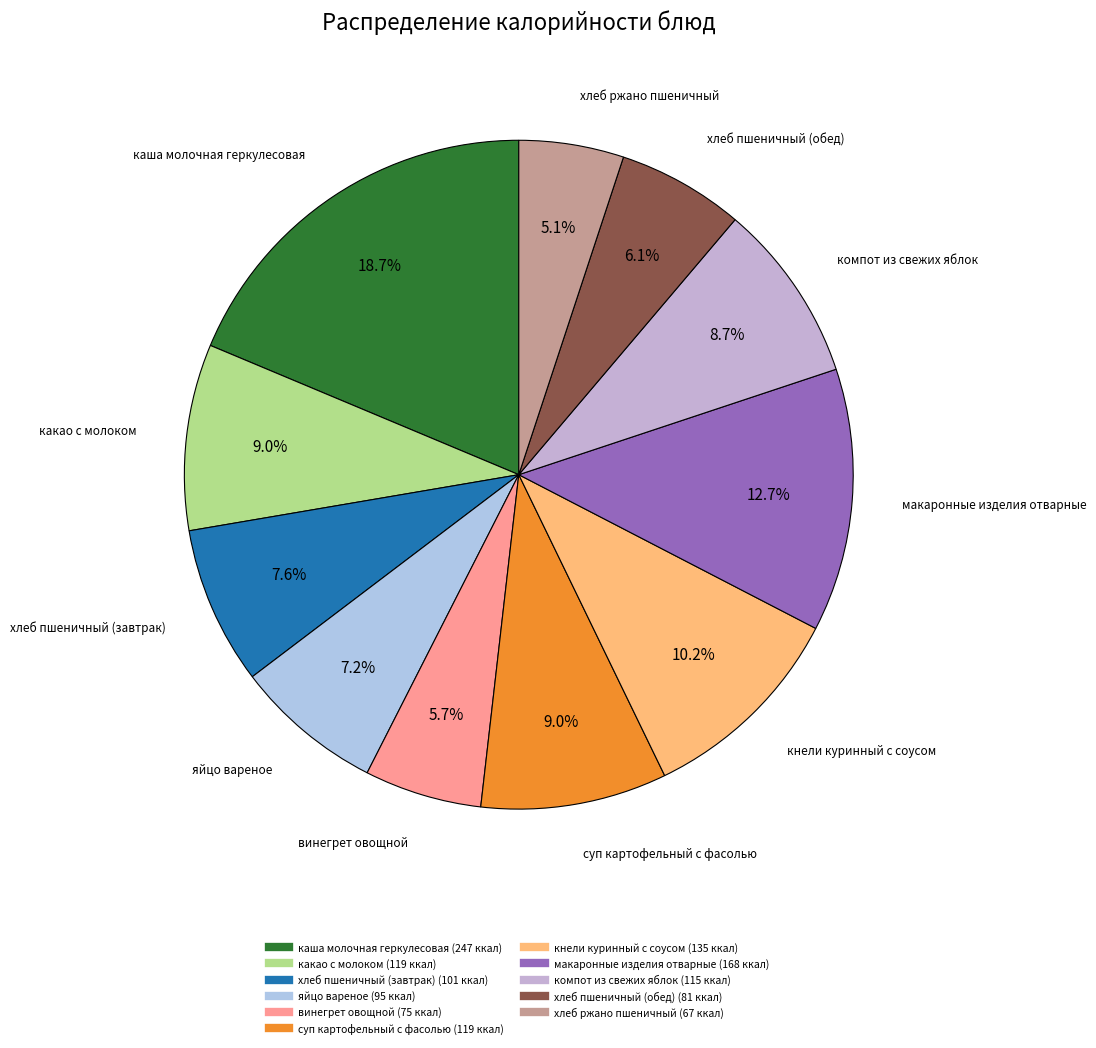

How many slices are in this pie chart?

11